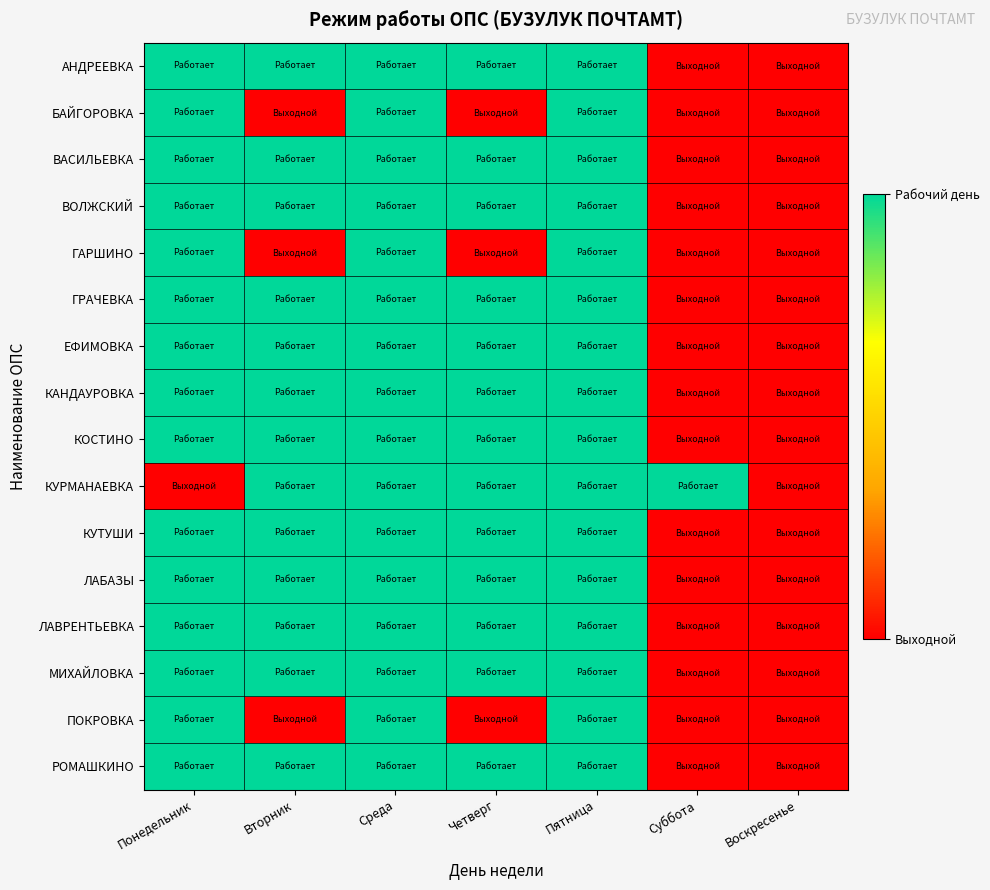

What is the total value across all series at Понедельник?

15